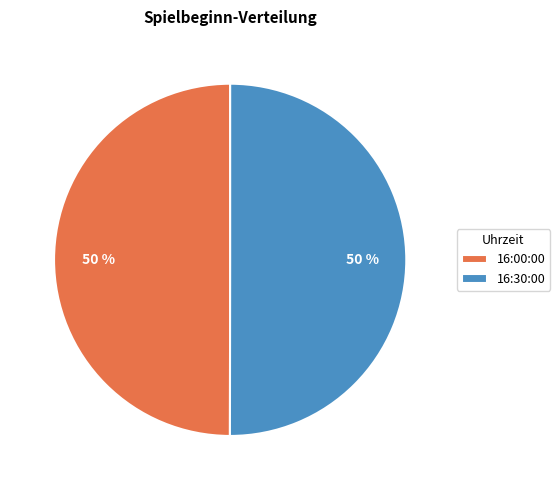

How many segments does this pie chart have?

2